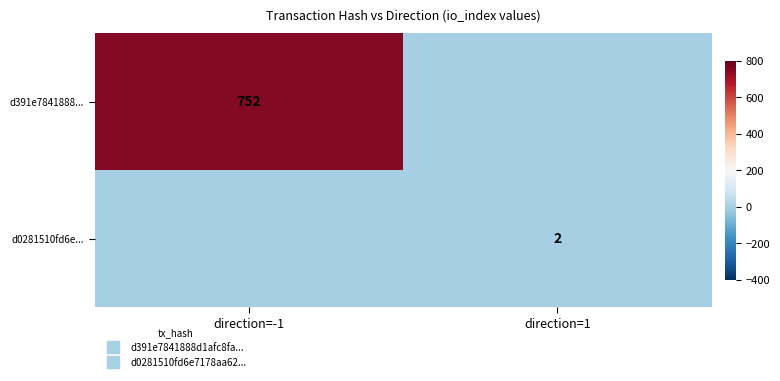

The value of d391e7841888... at direction=-1 is 361. True or false?

False